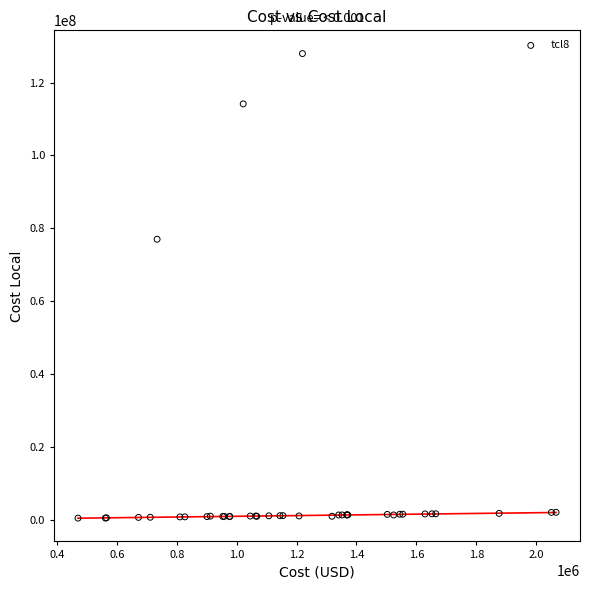

What Y value in the scatter plot is closest to 64218834?

77018280.0